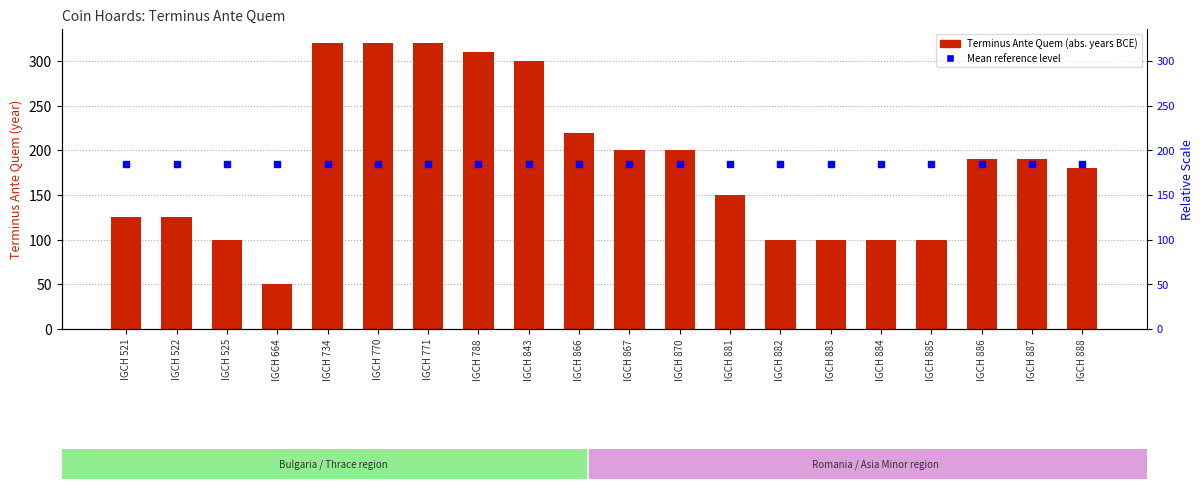

List the labels in order of value, largest first.

IGCH 734, IGCH 770, IGCH 771, IGCH 788, IGCH 843, IGCH 866, IGCH 867, IGCH 870, IGCH 886, IGCH 887, IGCH 888, IGCH 881, IGCH 521, IGCH 522, IGCH 525, IGCH 882, IGCH 883, IGCH 884, IGCH 885, IGCH 664